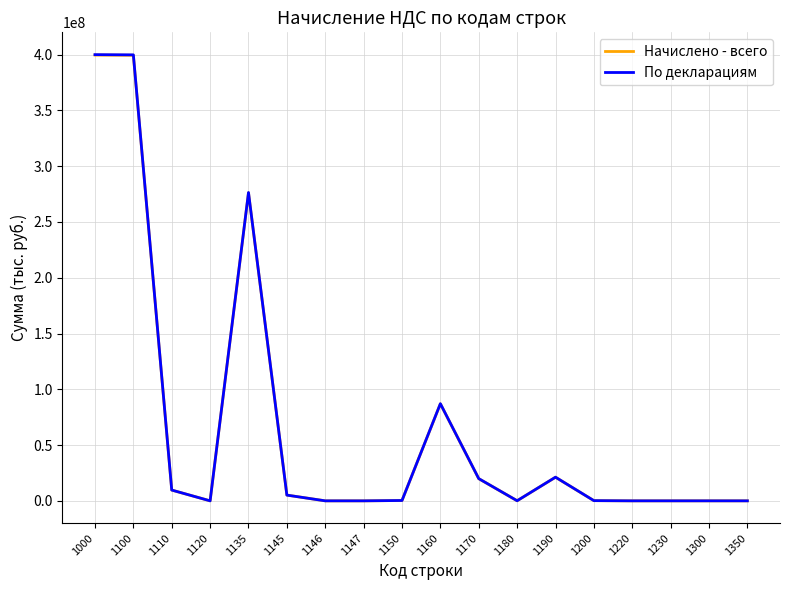

Which series has the widest spread of values?

По декларациям